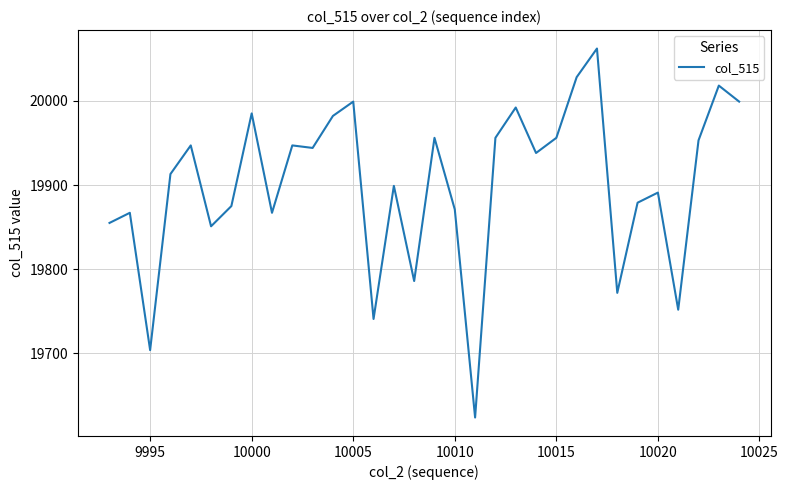

What is the minimum value shown in the chart?

19624